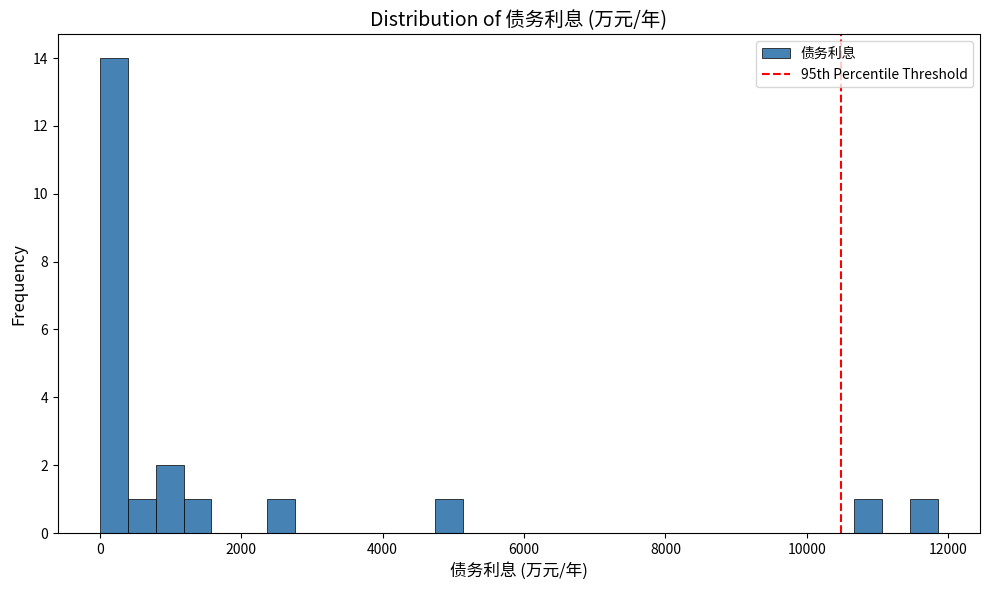

Read against the x-axis, roughly where is the centre of the tallest bar?

200